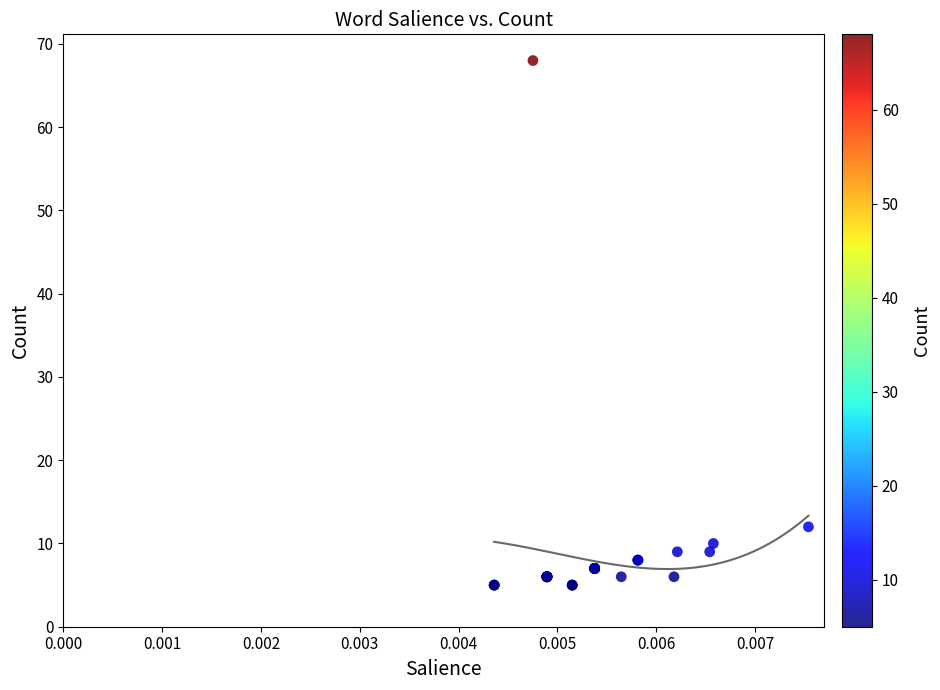

What Y value in the scatter plot is closest to 36?

12